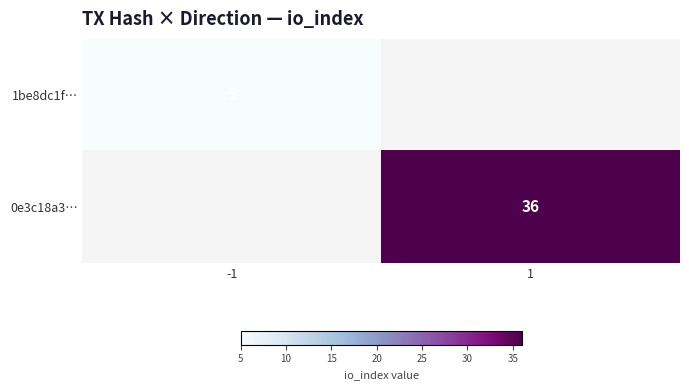

Is it true that 0e3c18a3… equals 36 at 1?

True